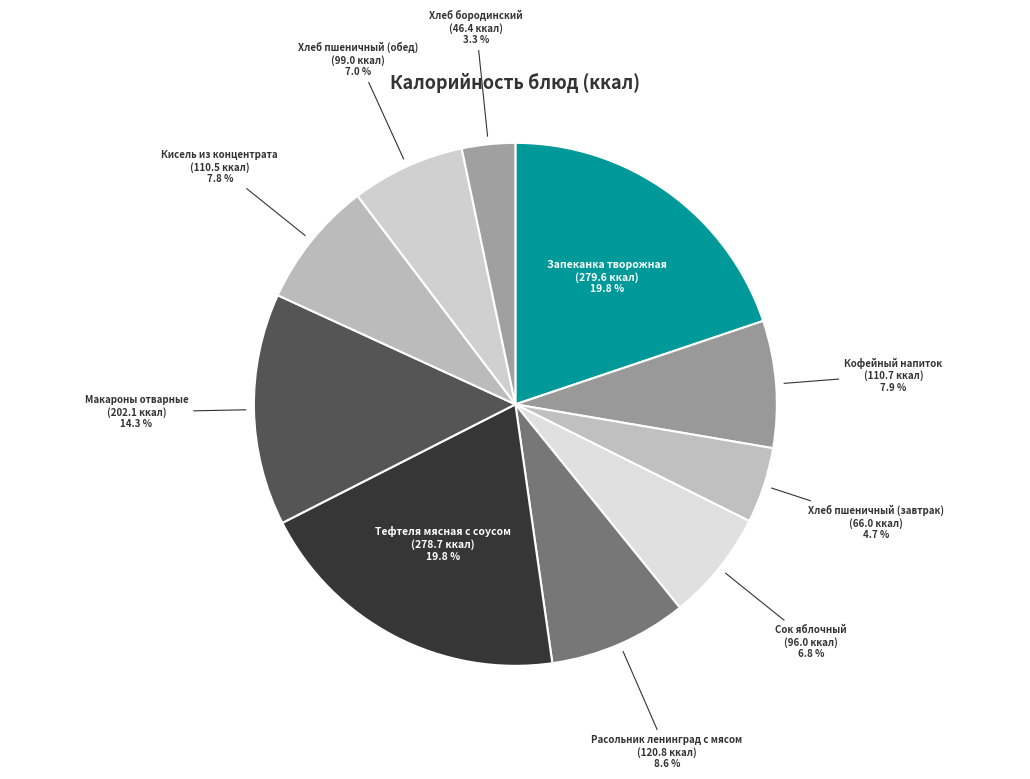

Count the number of slices in the pie.

10